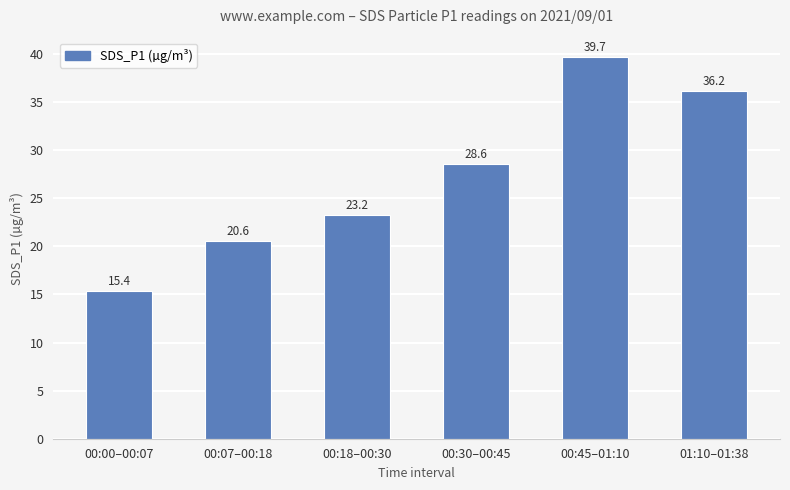

What is the label of the 5th bar from the right?

00:07–00:18